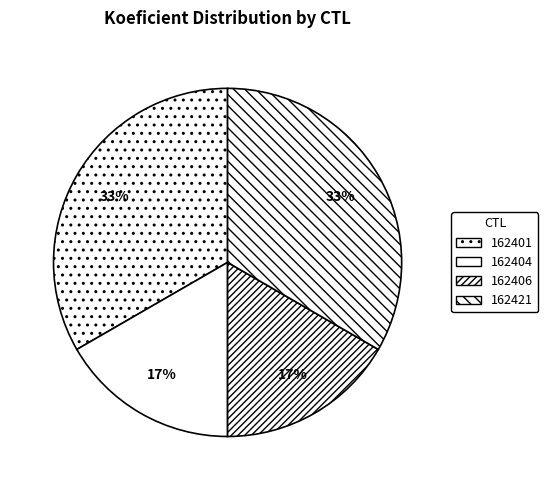

To the nearest percent, what is the difference between the largest and smallest slice percentages?

17%